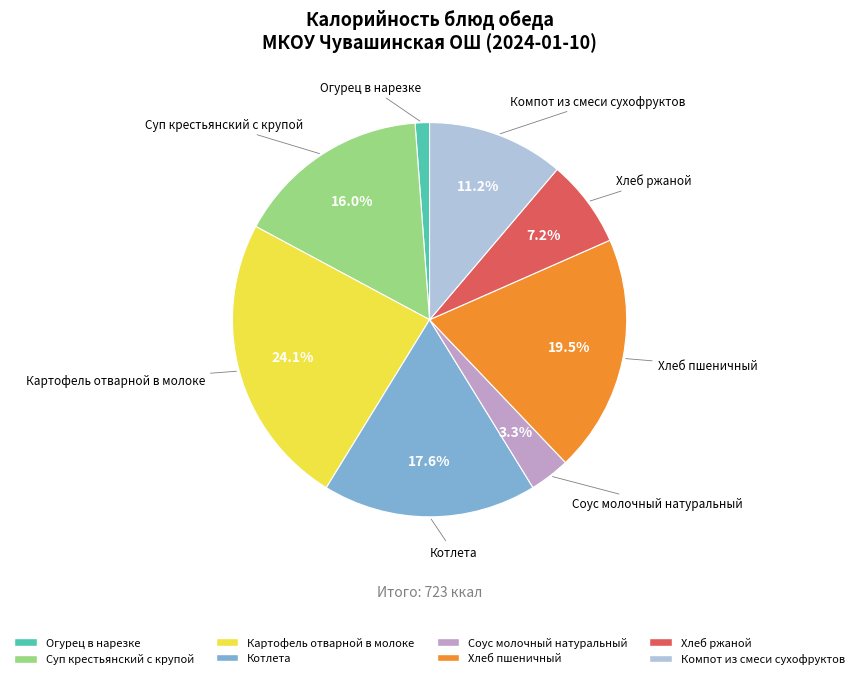

Is there any slice that represents more than half of the pie?

No